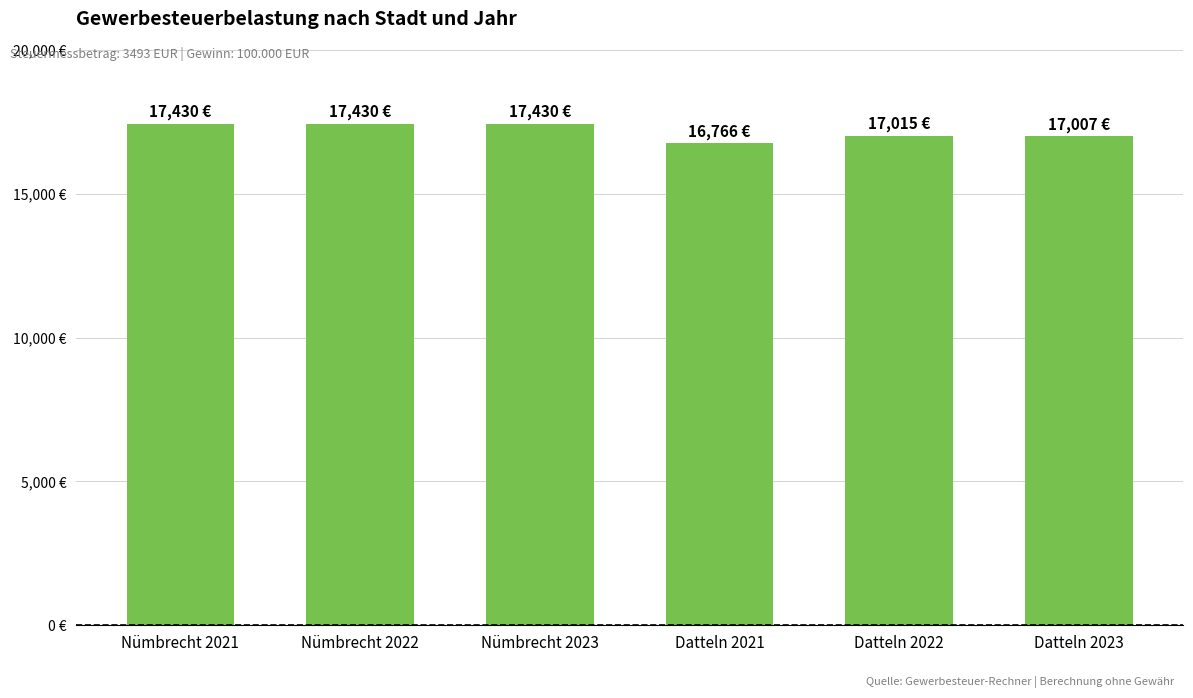

Is it true that the value at Nümbrecht 2021 is 17430.1?

True